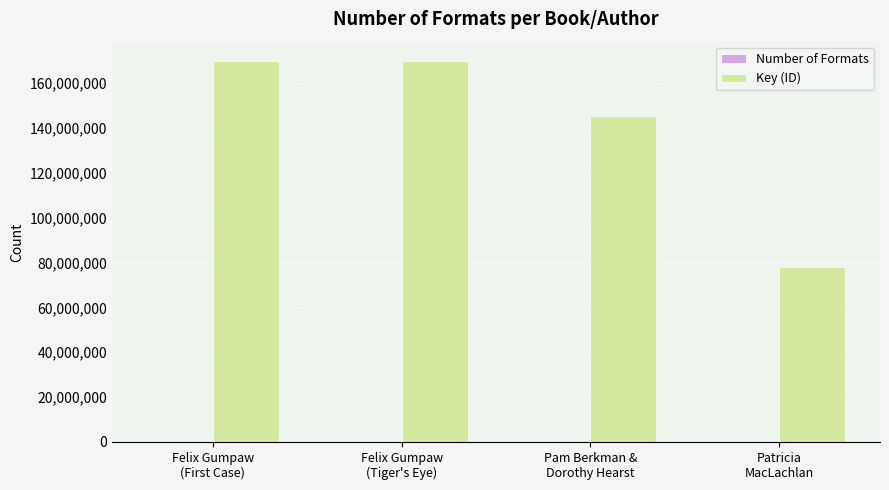

What is the maximum value shown in the chart?

169924255